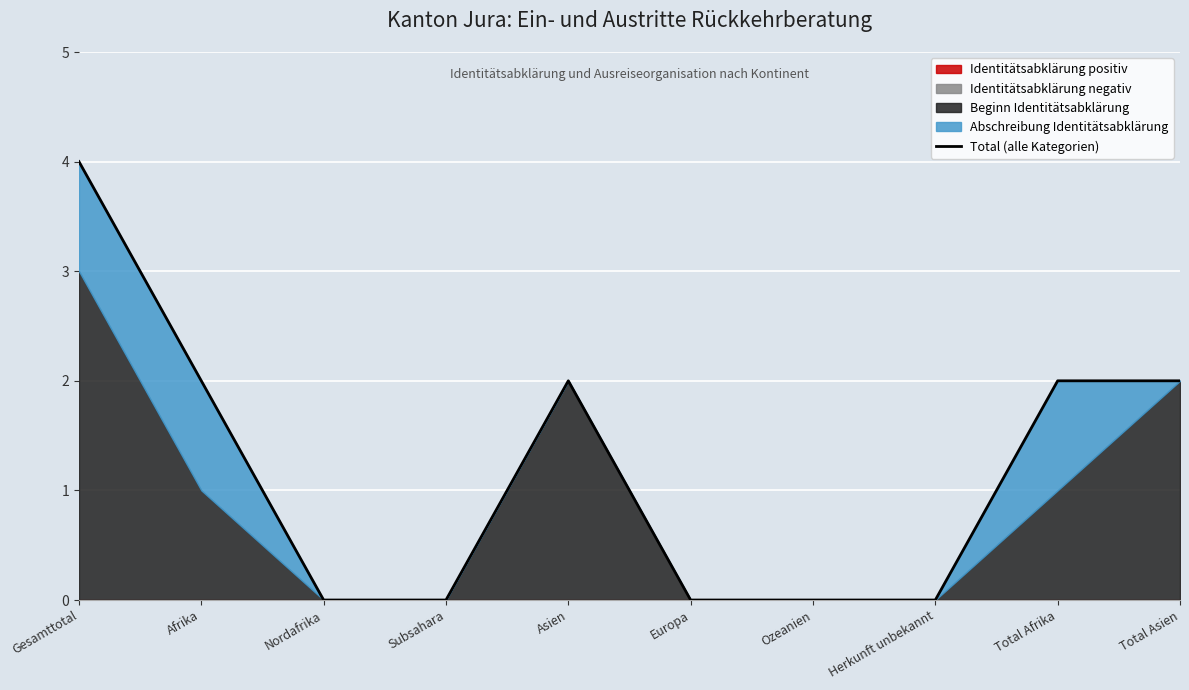

Where is the first local maximum?

Asien